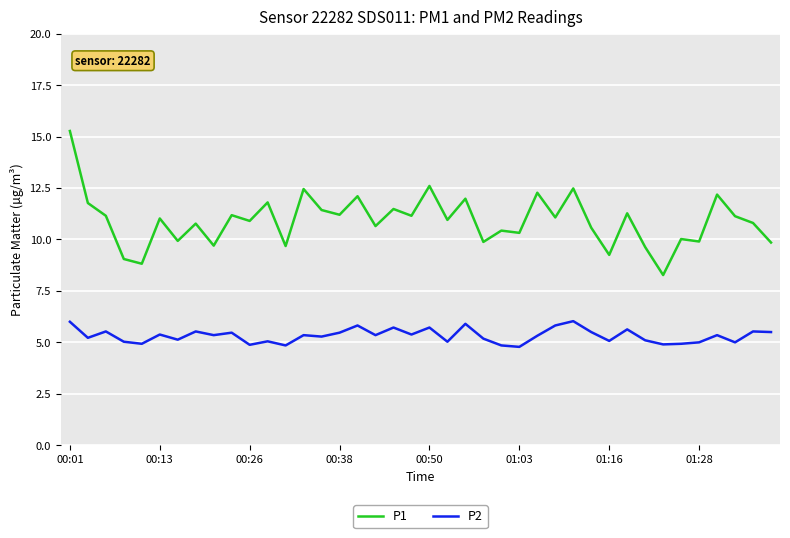

Which series has the widest spread of values?

P1